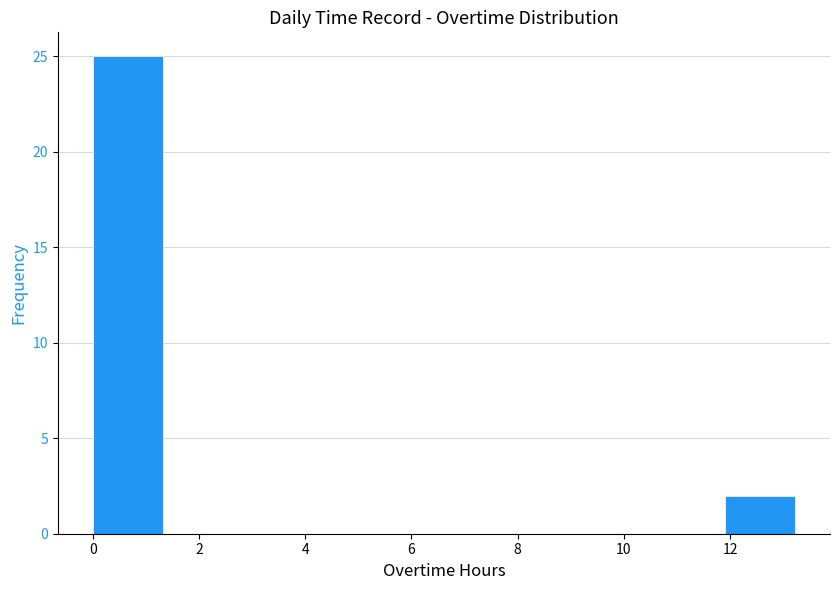

What is the height of the bar covering 11.8 to 13.2 on the x-axis? Neither the bar edges nor the heights are printed on the chart, so give them approximately, as read against the axes.

2